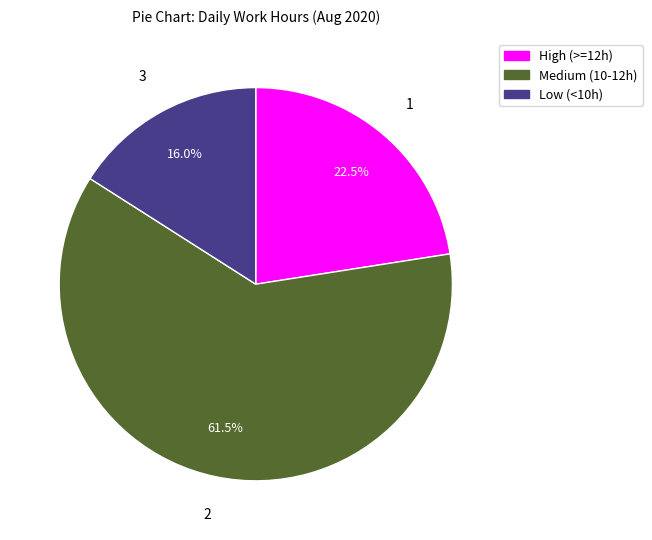

Is there a majority slice in this chart?

Yes